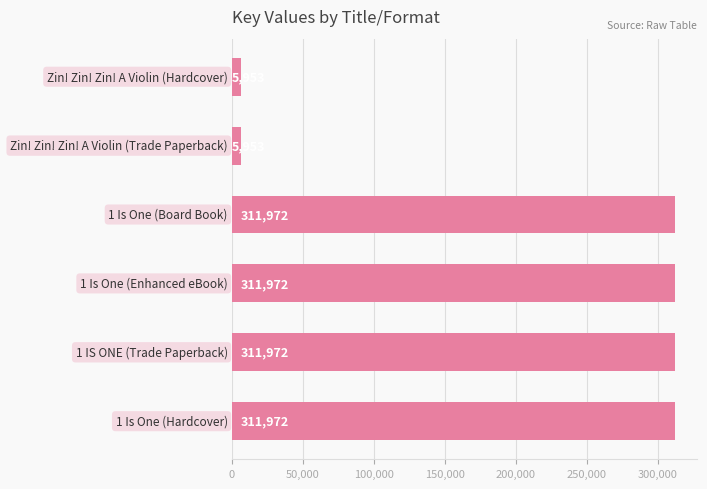

What is the difference between the maximum and minimum values?

306019